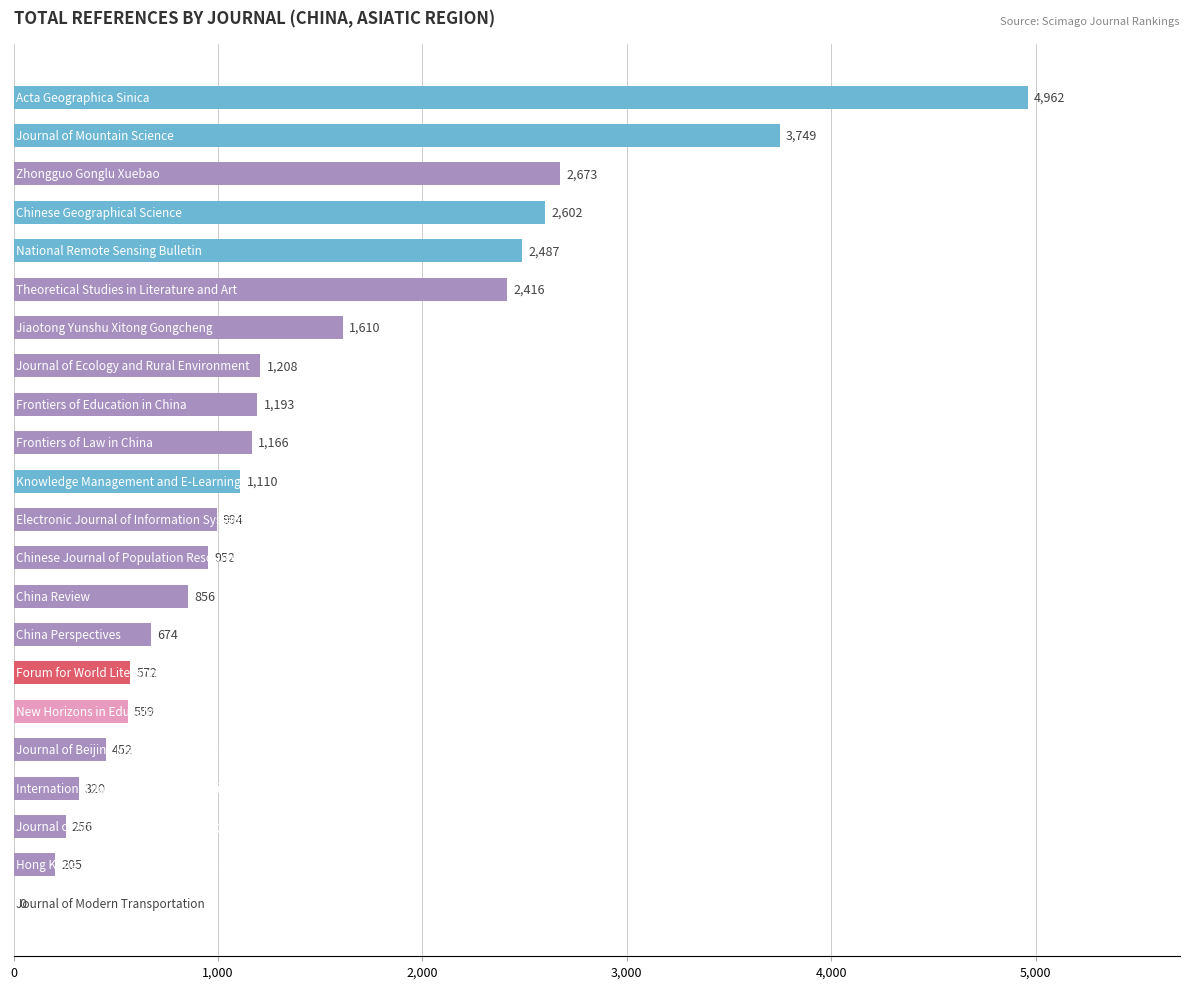

What is the maximum value shown in the chart?

4962